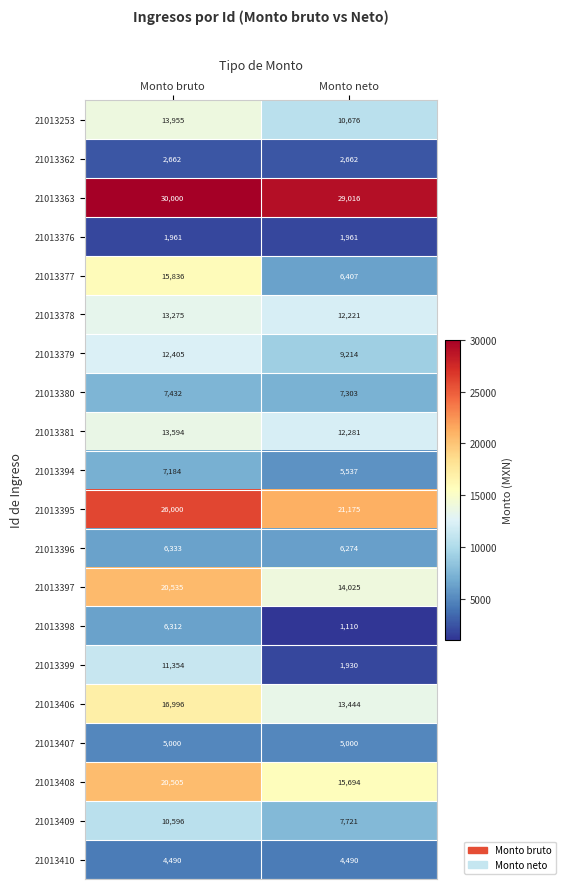

What is the difference between the highest and lowest values at Monto bruto?

28039